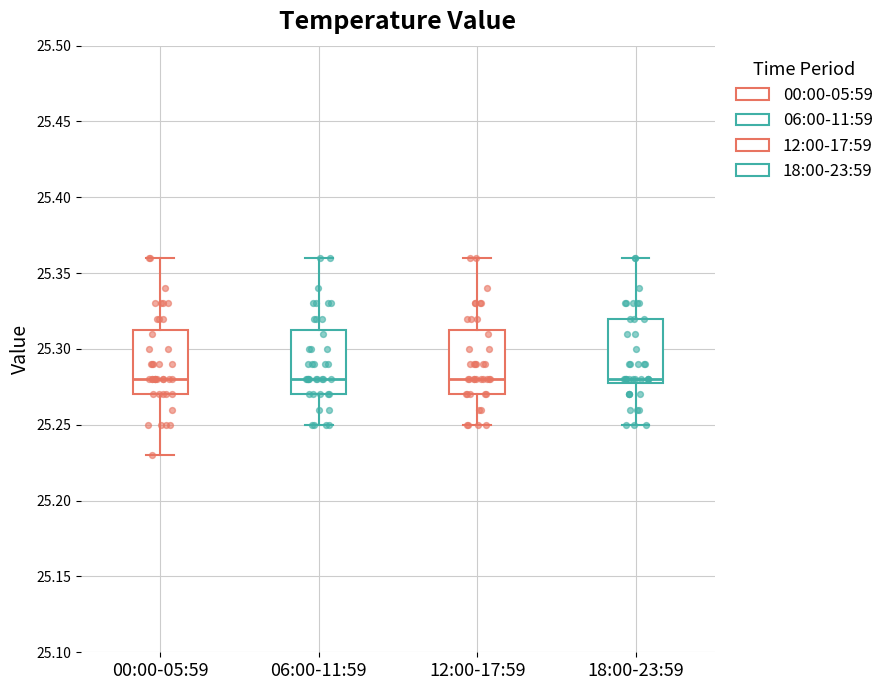

Reading left to right, read every box against the y-axis: the position of its median line, the range the box covers, and the ends of its whiskers. The values are not printed on the chart, so give them approximately, as read against the axis.

00:00-05:59: median 25.280, box 25.270 to 25.315, whiskers 25.230 to 25.360
06:00-11:59: median 25.280, box 25.270 to 25.315, whiskers 25.250 to 25.360
12:00-17:59: median 25.280, box 25.270 to 25.315, whiskers 25.250 to 25.360
18:00-23:59: median 25.280 (just above the box's lower edge), box 25.280 to 25.320, whiskers 25.250 to 25.360